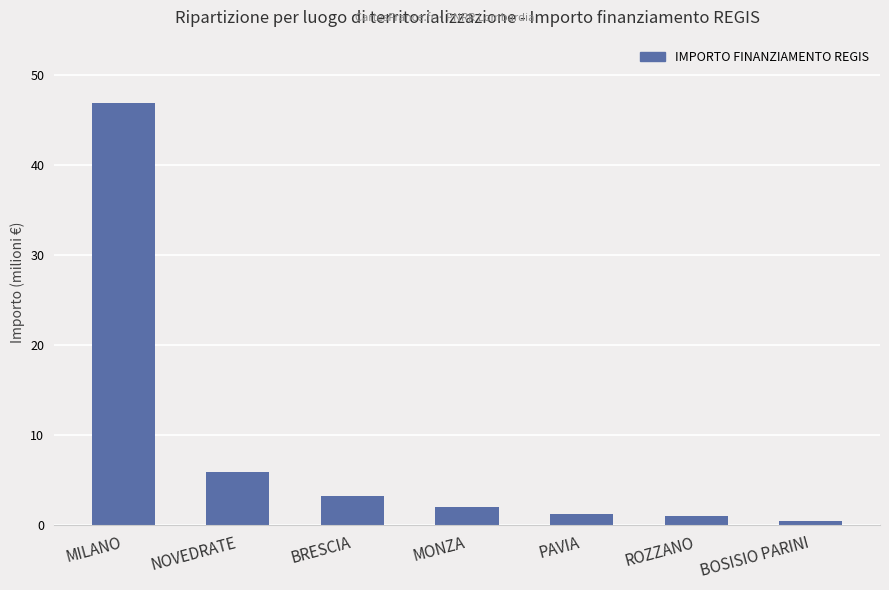

What is the maximum value shown in the chart?

46.9